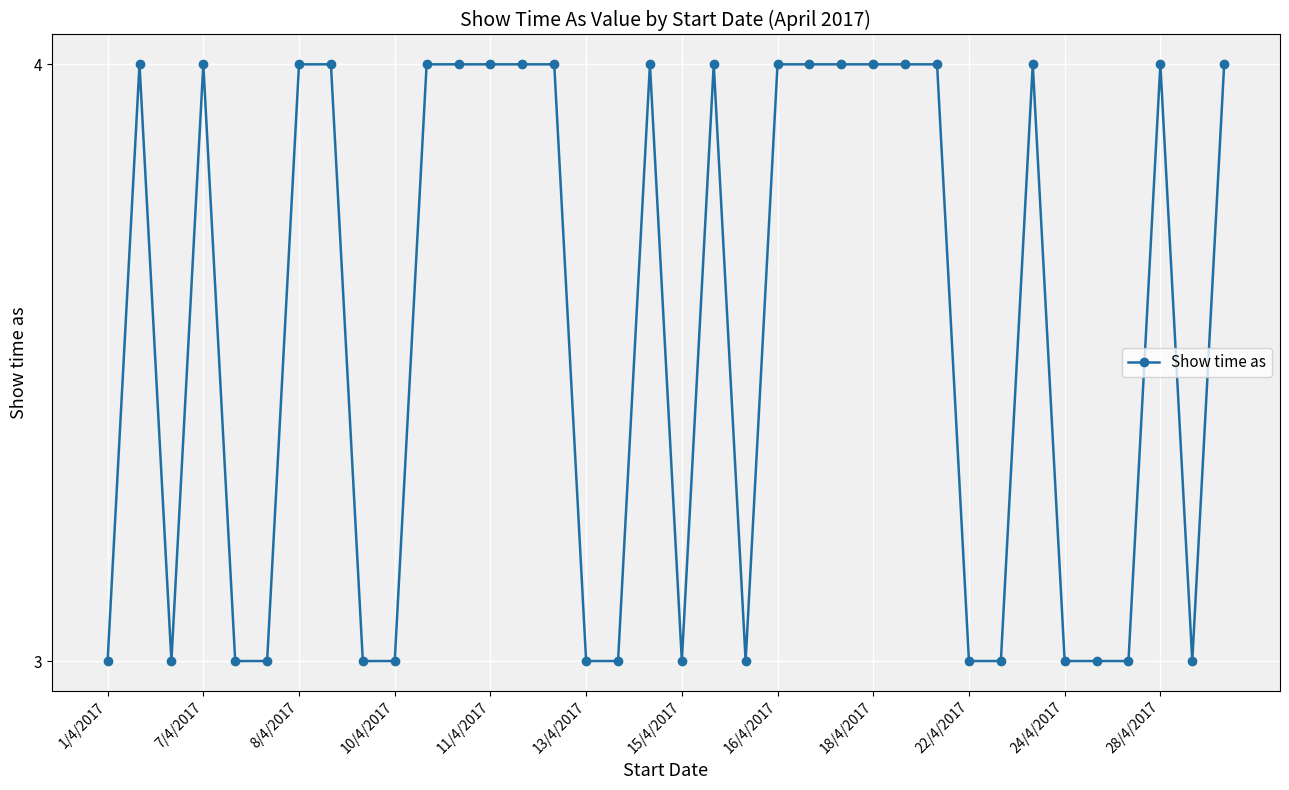

What is the greatest value displayed?

4